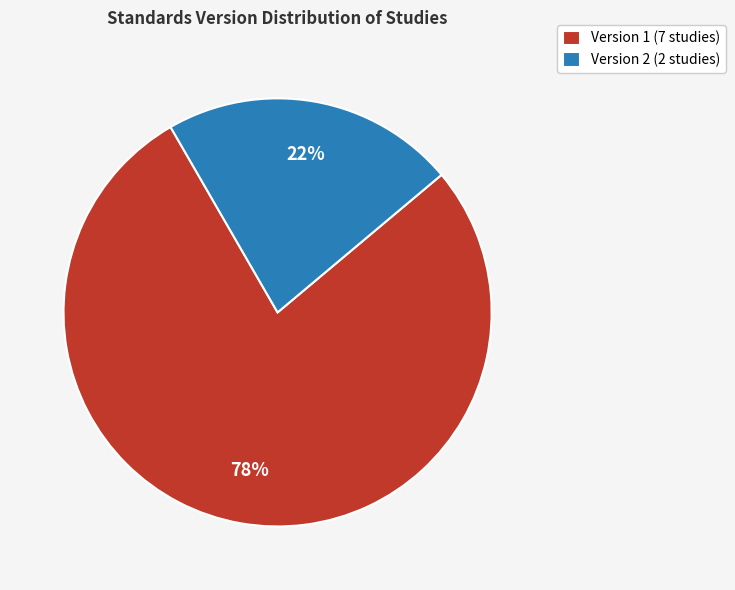

To the nearest percent, what percentage of the pie is Version 2 (2 studies)?

22%